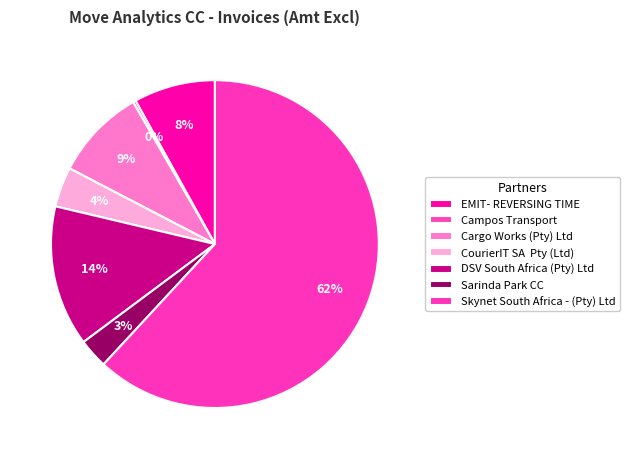

Which category has the smallest portion of the pie?

Campos Transport